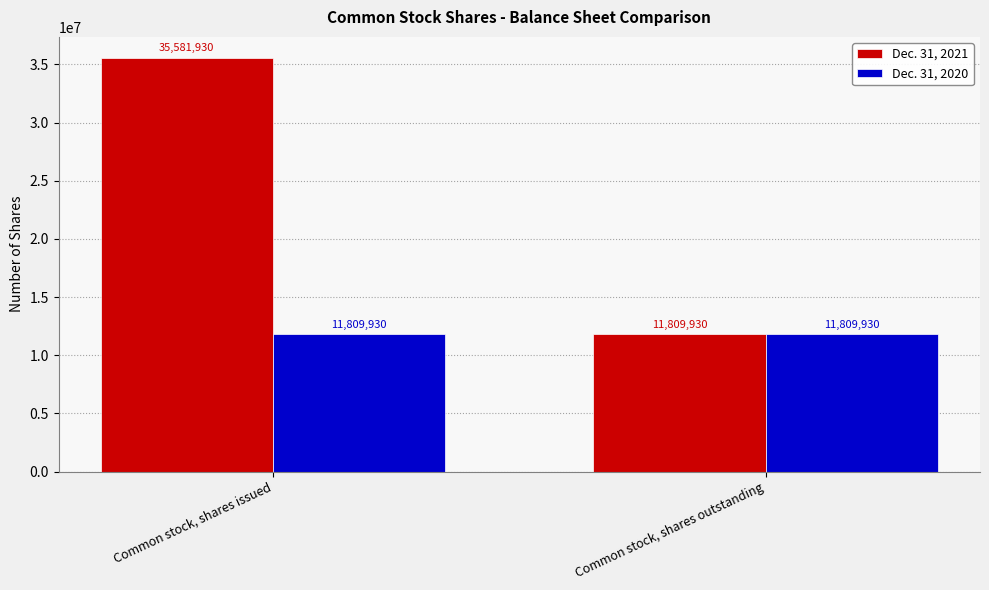

True or false: Dec. 31, 2021 has a value of 35581930 at Common stock, shares issued.

True